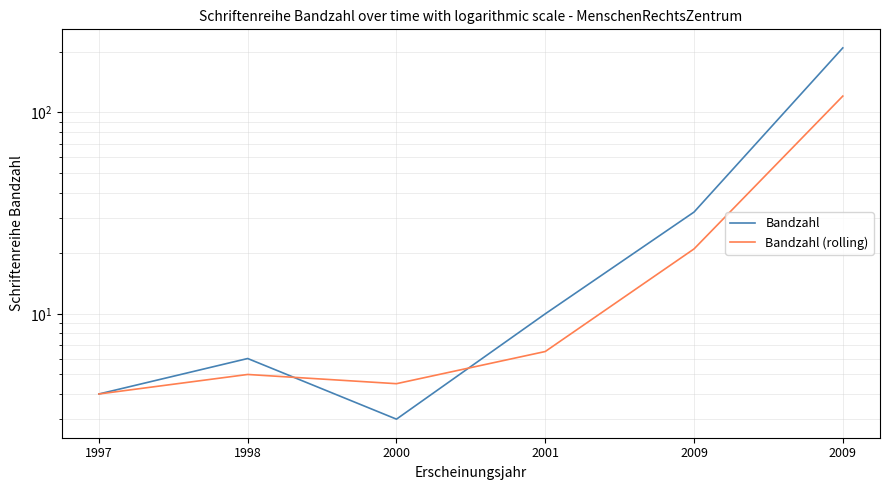

Is it true that Bandzahl equals 4.0 at 1997?

True